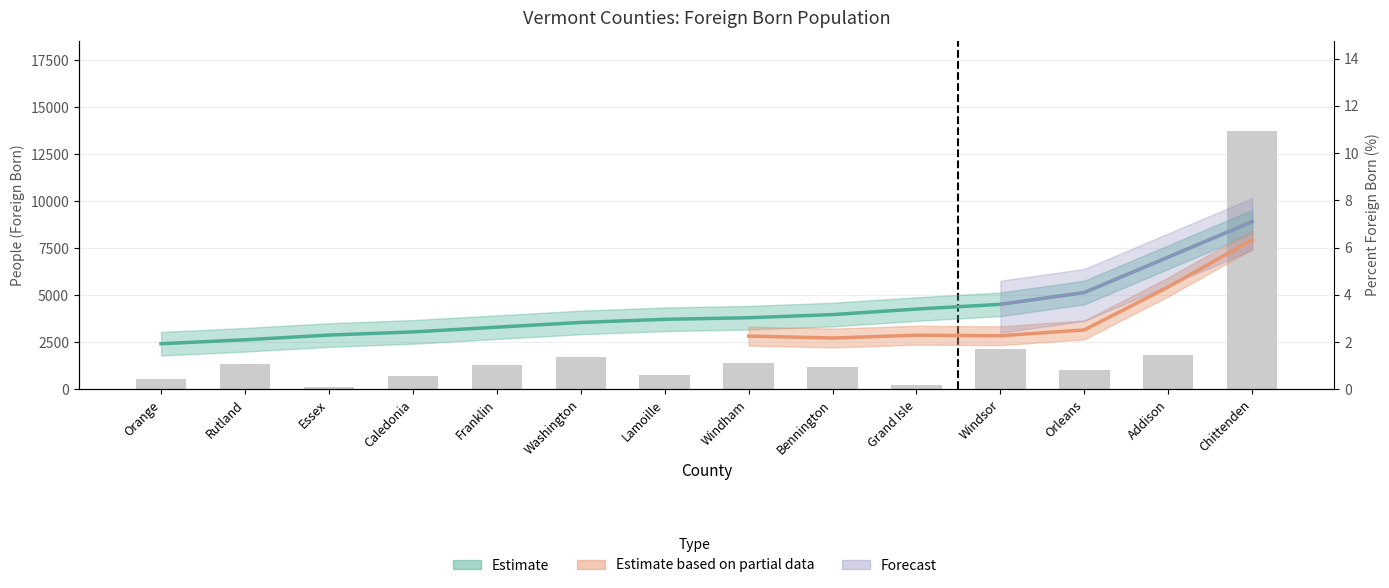

List the labels in order of value, smallest first.

Essex, Grand Isle, Orange, Caledonia, Lamoille, Orleans, Bennington, Franklin, Rutland, Windham, Washington, Addison, Windsor, Chittenden